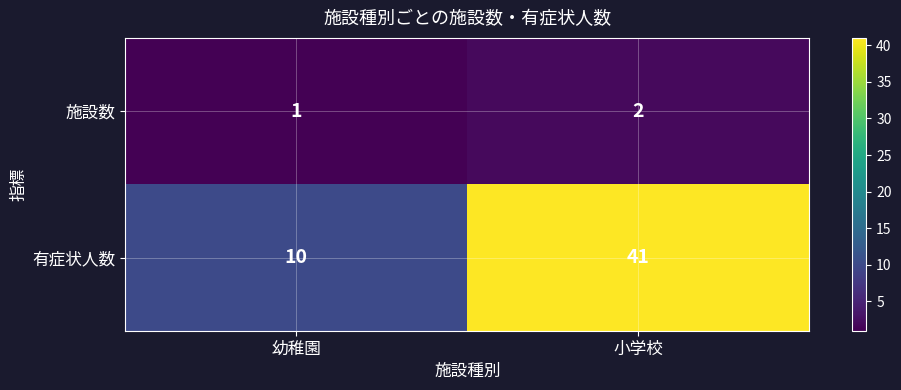

Rank the series at 幼稚園 from highest to lowest value.

有症状人数, 施設数